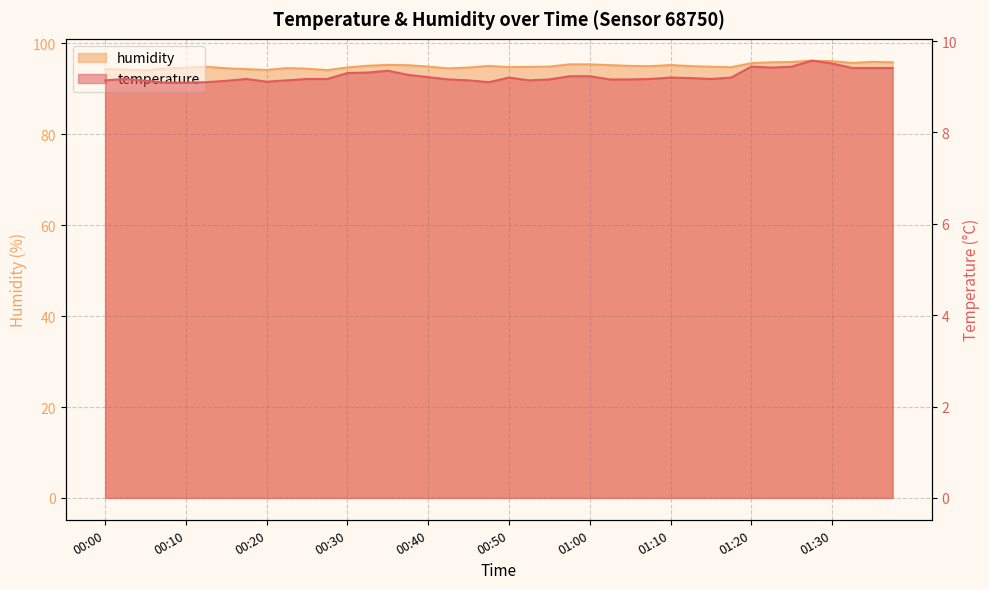

True or false: humidity and temperature cross at least once.

False